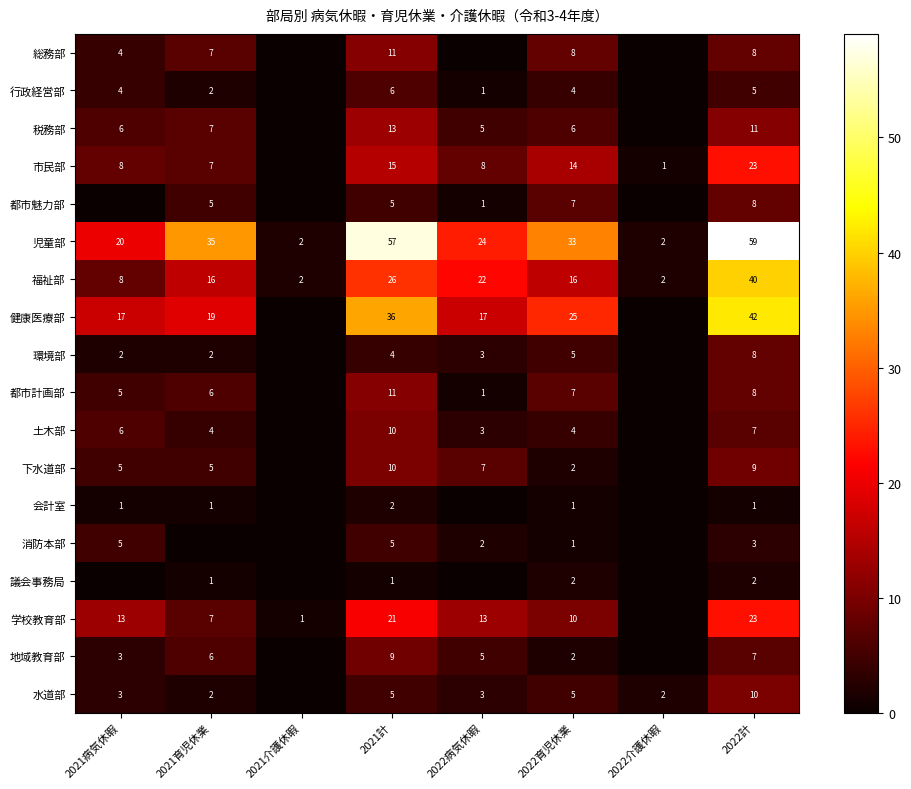

At which label is 福祉部 closest to 21?

2022病気休暇